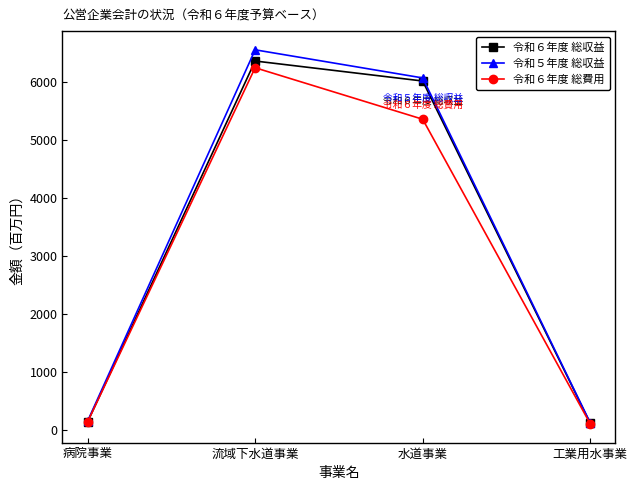

Is it true that 令和６年度 総費用 equals 102 at 工業用水事業?

True